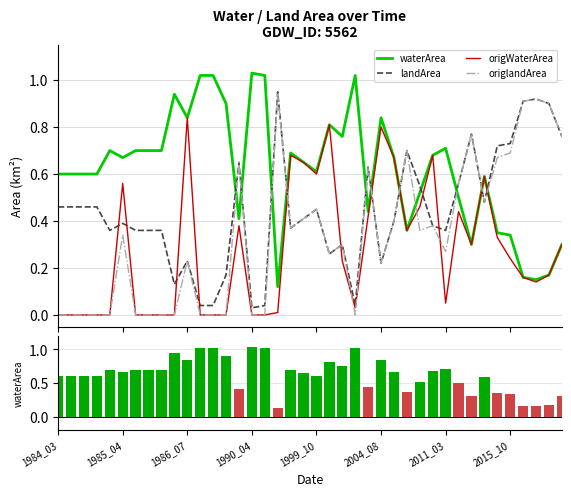

Is the value of waterArea at 17 greater than the value of origWaterArea at 2004_08?

No